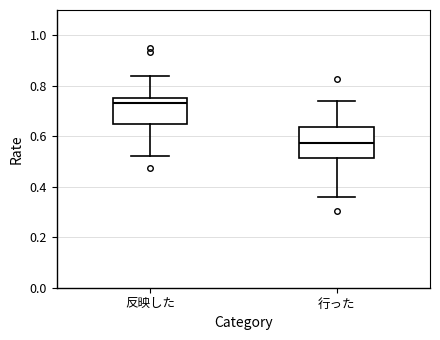

Reading left to right, transcribe this box plot: for each box, give where its median line is, the range the box spans, and where its two whiskers end, as read against the y-axis. The values are not printed on the chart, so give them approximately, as read against the axis.

反映した: median 0.74, box 0.64 to 0.76, whiskers 0.52 to 0.84
行った: median 0.58, box 0.52 to 0.64, whiskers 0.36 to 0.74